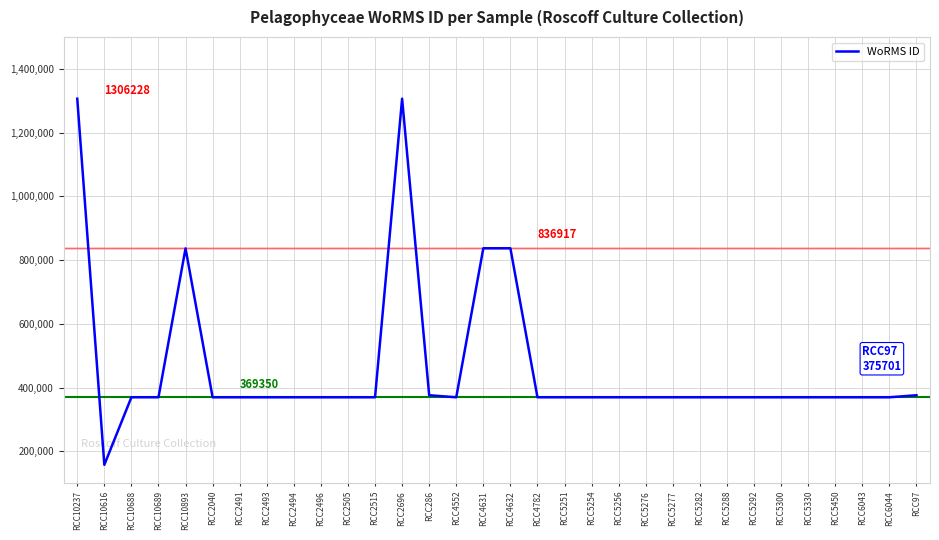

Approximately how many times larger is the value at RCC286 compared to RCC4631?

0.4